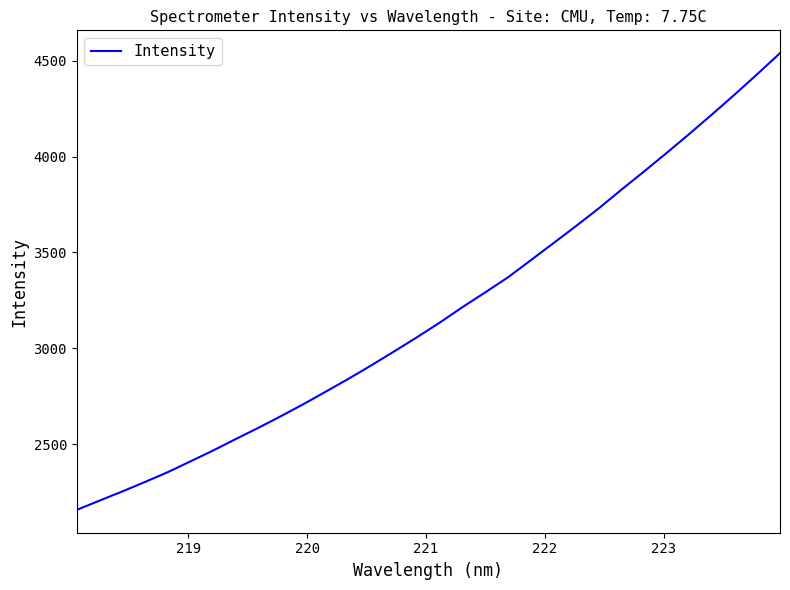

What is the difference between the maximum and minimum values?

2382.7